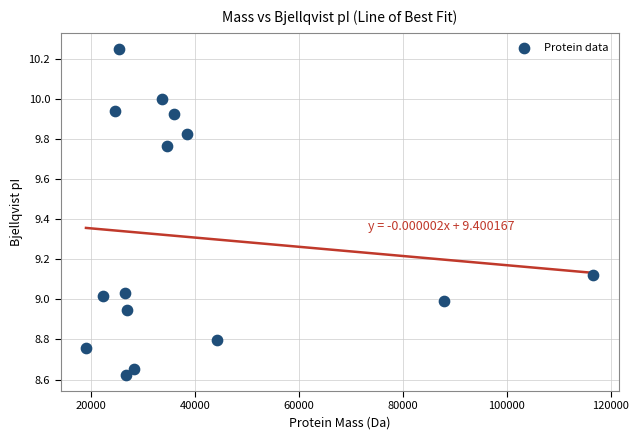

What is the range of X values (max minus min)?

97574.4